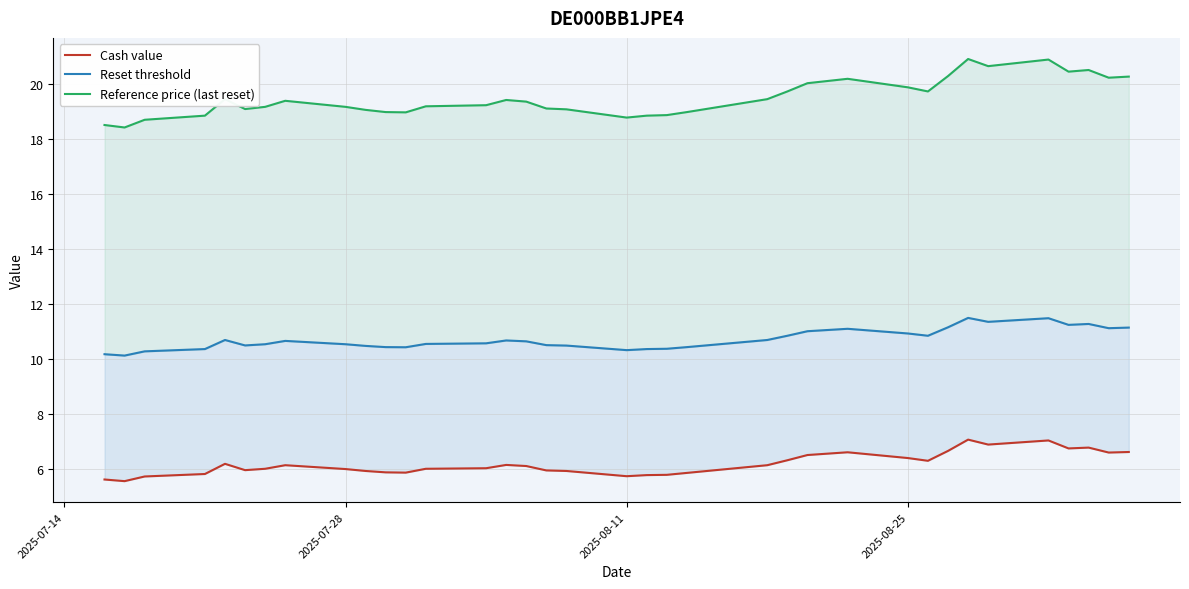

What is the difference between the maximum and minimum values in the Cash value series?

1.5